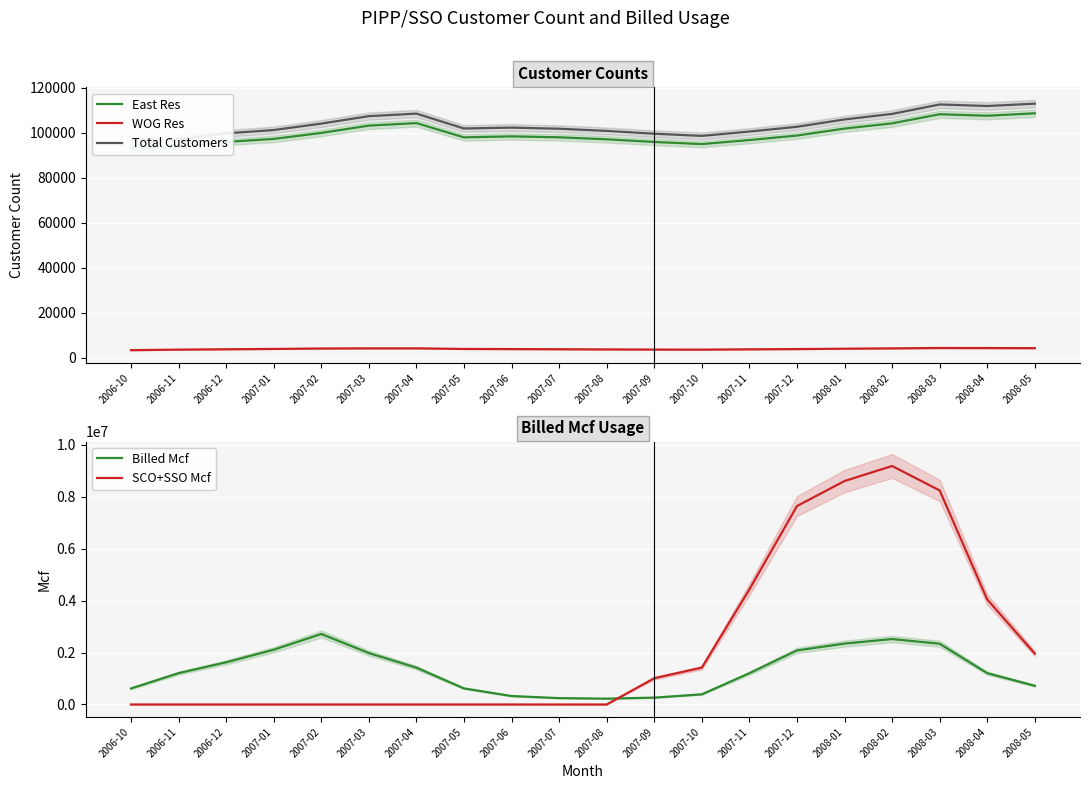

Reading left to right, list all the values displayed in this chart.

East Res: 93373.0	93487.0	95858.0	97195.0	99855.0	103086.0	104219.0	97884.0	98329.0	97909.0	97020.0	95843.0	94898.0	96691.0	98695.0	101795.0	104106.0	108139.0	107481.0	108559.0
WOG Res: 3402.0	3639.0	3792.0	3943.0	4136.0	4206.0	4209.0	3936.0	3883.0	3807.0	3728.0	3660.0	3632.0	3772.0	3883.0	4046.0	4191.0	4352.0	4323.0	4282.0
Total Customers: 96775.0	97126.0	99650.0	101138.0	103991.0	107292.0	108428.0	101820.0	102212.0	101716.0	100748.0	99503.0	98530.0	100463.0	102578.0	105841.0	108297.0	112491.0	111804.0	112841.0
Billed Mcf: 617887.0	1207378.4	1625913.3	2109010.6	2717577.8	1982631.2	1419340.5	619342.6	326135.6	245809.6	225117.3	264415.5	391337.3	1205915.0	2083582.1	2346640.6	2521341.7	2341145.5	1207214.2	720795.2
SCO+SSO Mcf: 0.0	0.0	0.0	0.0	0.0	0.0	0.0	0.0	0.0	0.0	0.0	1012394.9	1419951.5	4434937.0	7645647.1	8610182.4	9189061.5	8247913.9	4046746.6	1961290.0